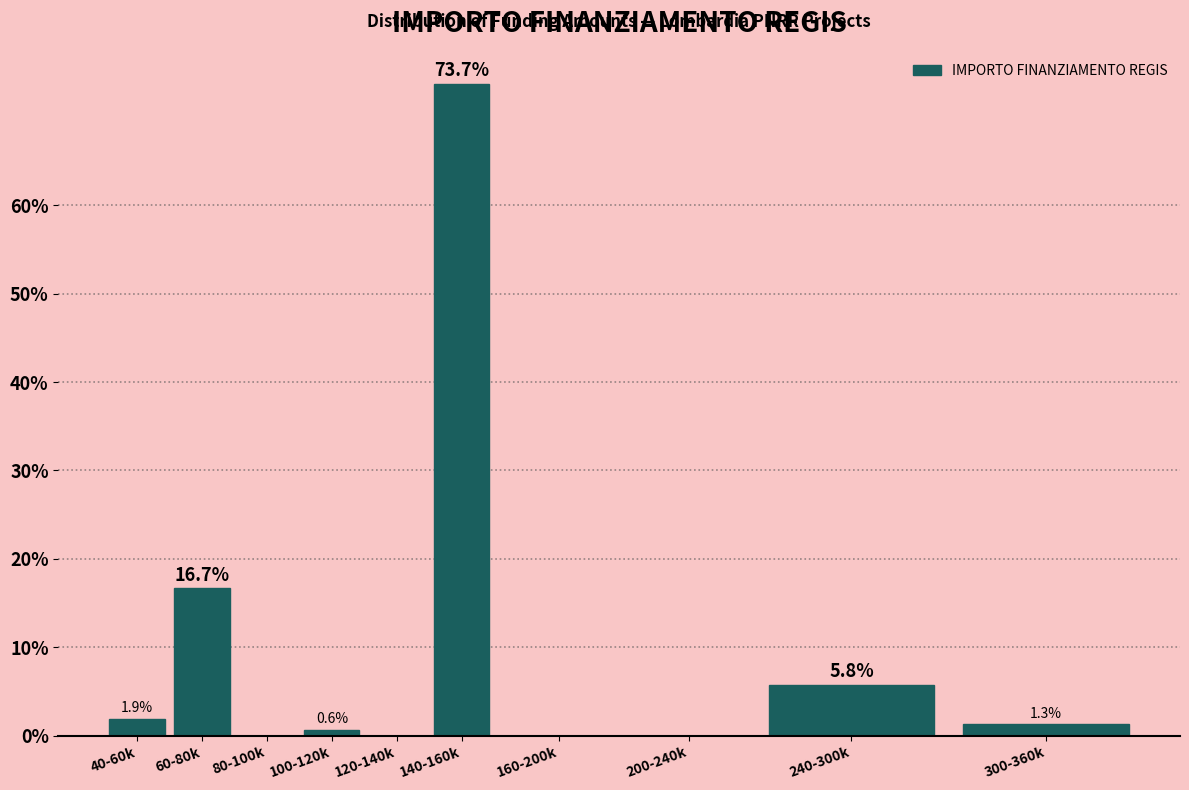

Reading left to right, list all the values displayed in this chart.

40-60k=1.9	60-80k=16.7	80-100k=0.0	100-120k=0.6	120-140k=0.0	140-160k=73.7	160-200k=0.0	200-240k=0.0	240-300k=5.8	300-360k=1.3